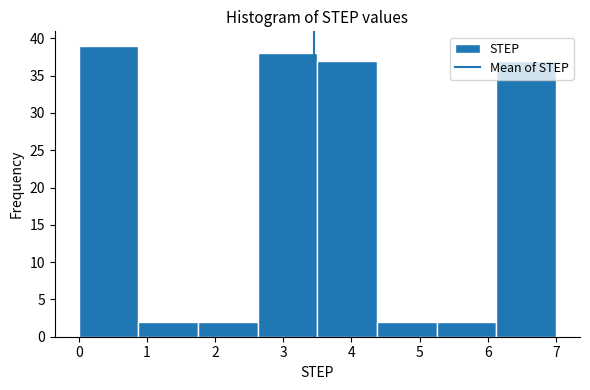

How tall is the bar that spans 0.9 to 1.8 on the x-axis? Neither the bar edges nor the heights are printed on the chart, so give them approximately, as read against the axes.

2